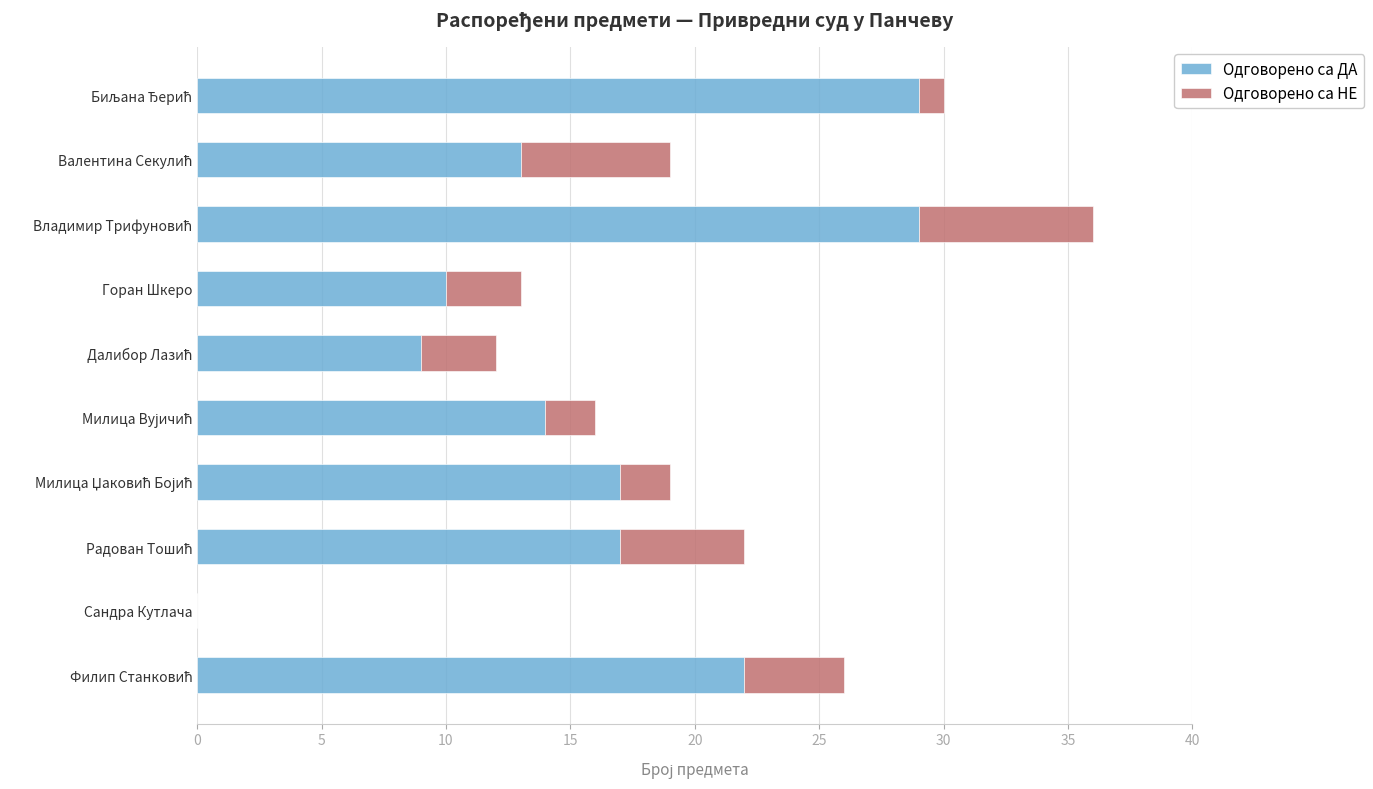

The value of Одговорено са ДА at Горан Шкеро is 10. True or false?

True